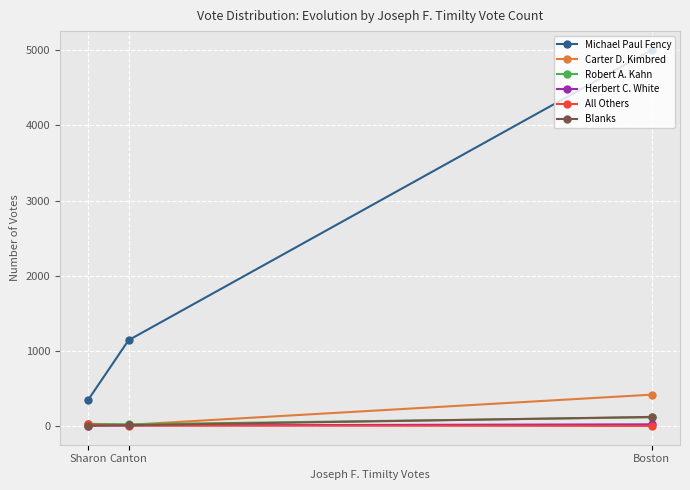

Between Boston and Sharon, which is larger?

Boston